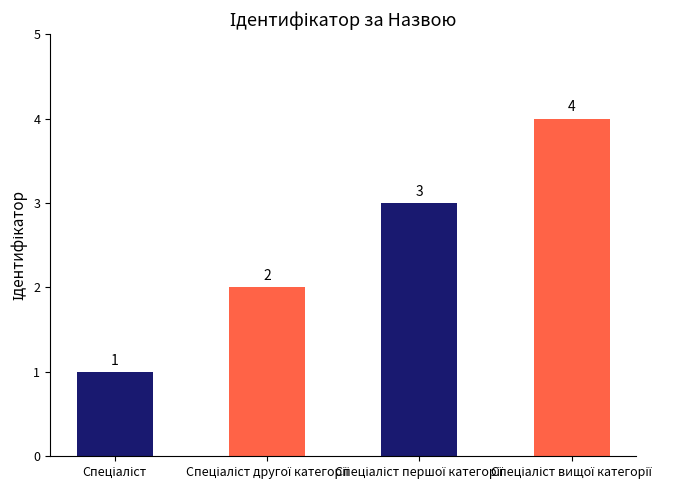

What is the difference between the maximum and minimum values?

3